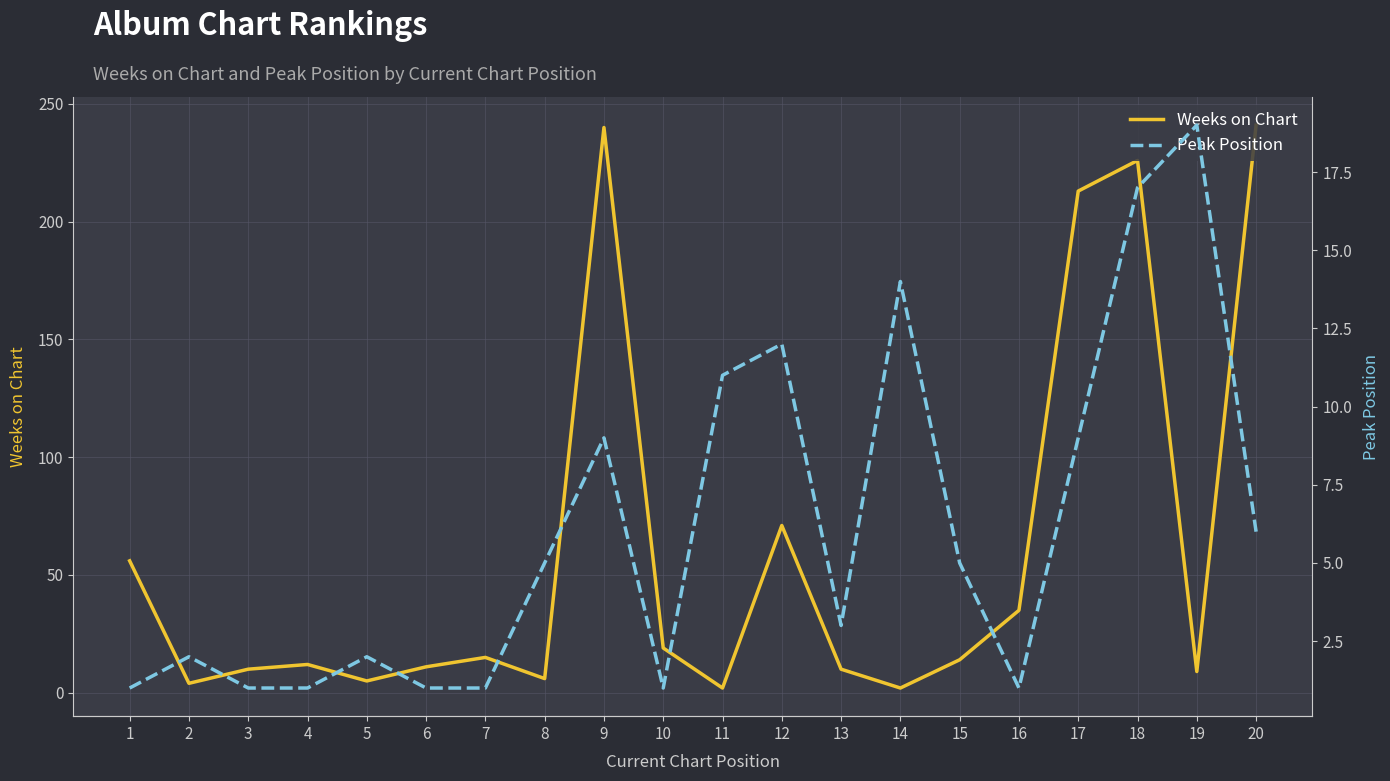

At which category is the sum across all series the highest?

9